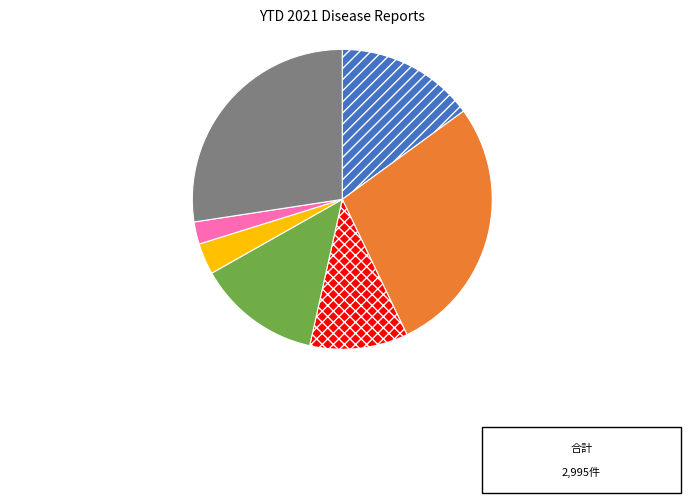

Do Hepatitis C, Acute and Others together represent more than half of the pie?

No